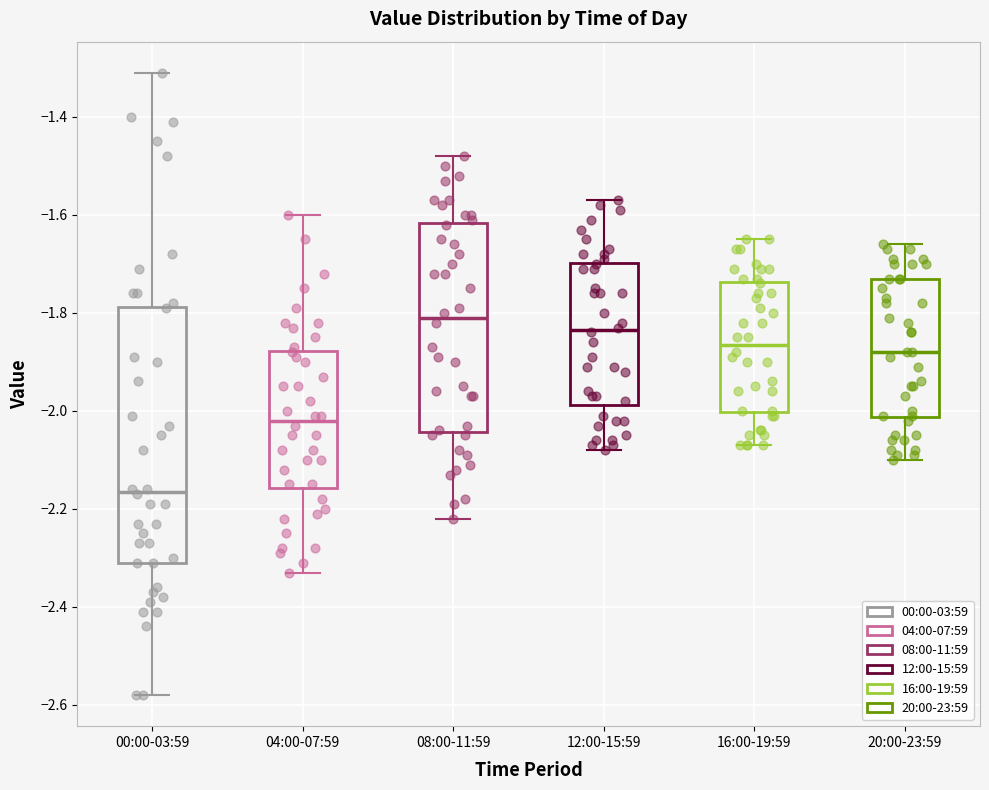

Which box is the tallest, from its lower edge to its upper edge?

00:00-03:59